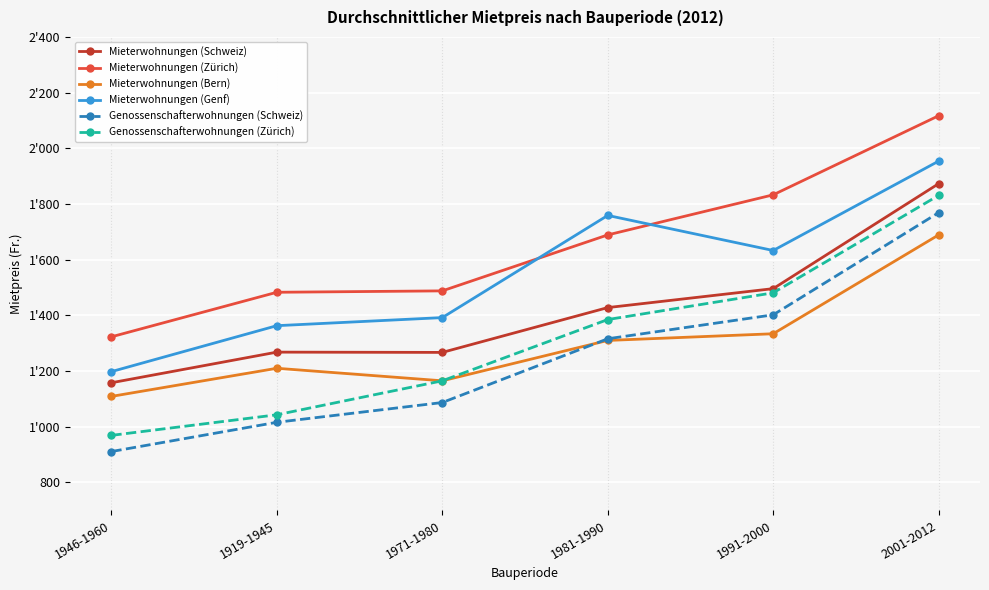

True or false: Genossenschafterwohnungen (Zürich) and Mieterwohnungen (Schweiz) intersect in this chart.

False